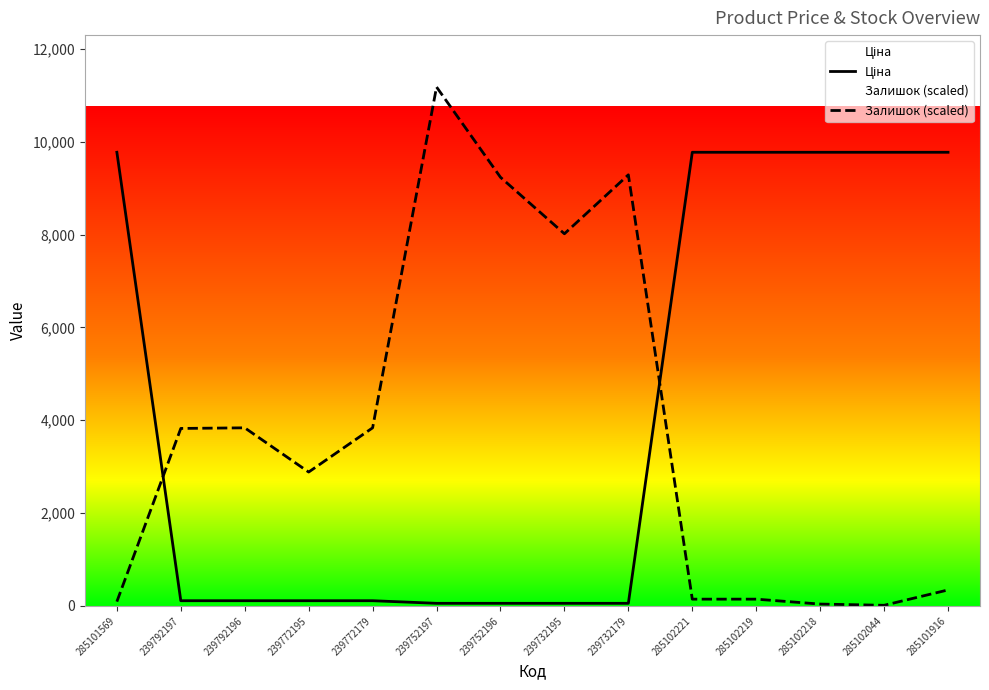

The Ціна series shows 9775.5 at 285102218. True or false?

True